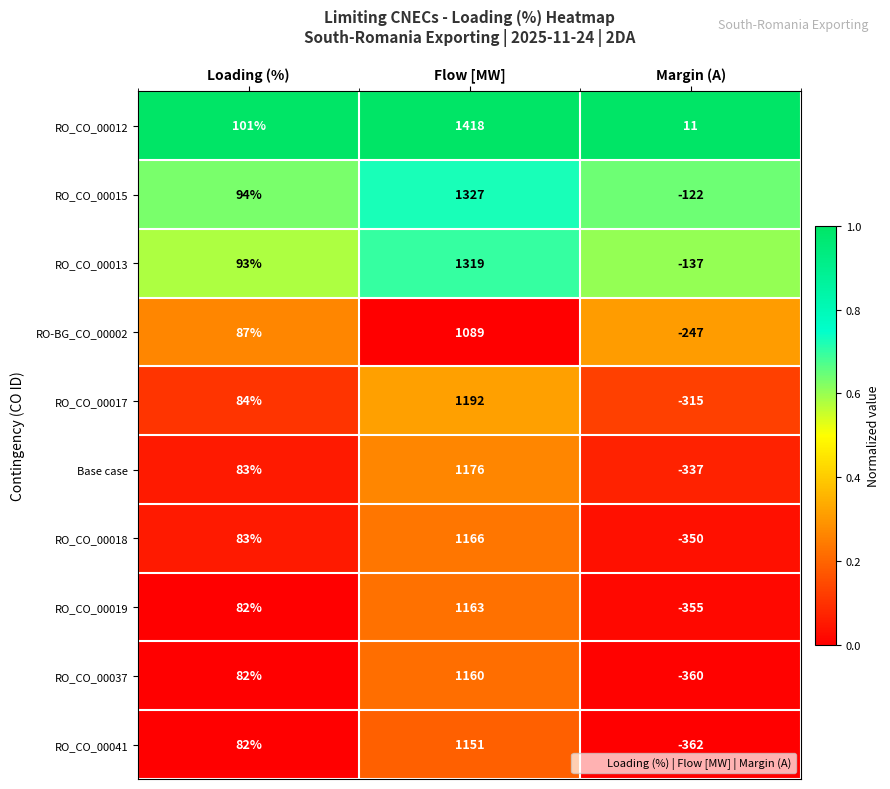

Which category has the highest value in the RO_CO_00013 series?

Flow [MW]